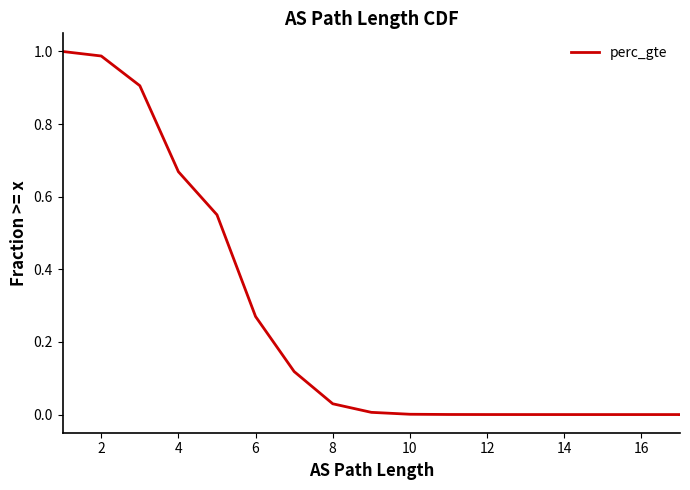

How many series are shown in this chart?

1